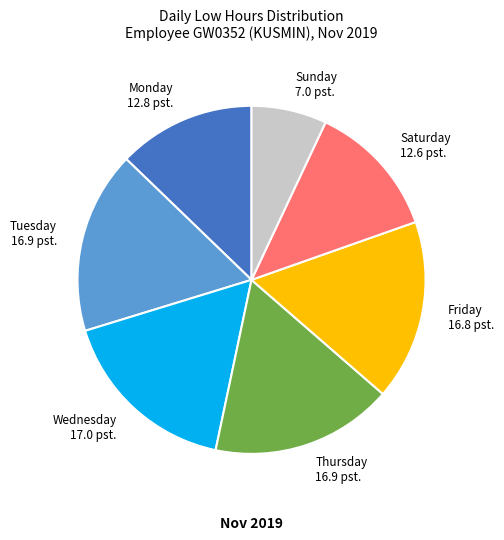

Is there any slice that represents more than half of the pie?

No